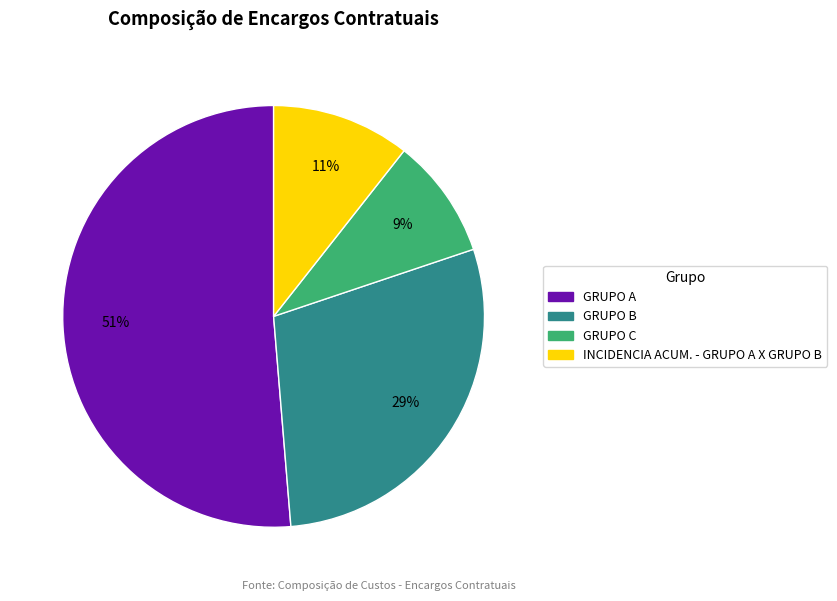

Rank the categories by value from lowest to highest.

GRUPO C, INCIDENCIA ACUM. - GRUPO A X GRUPO B, GRUPO B, GRUPO A